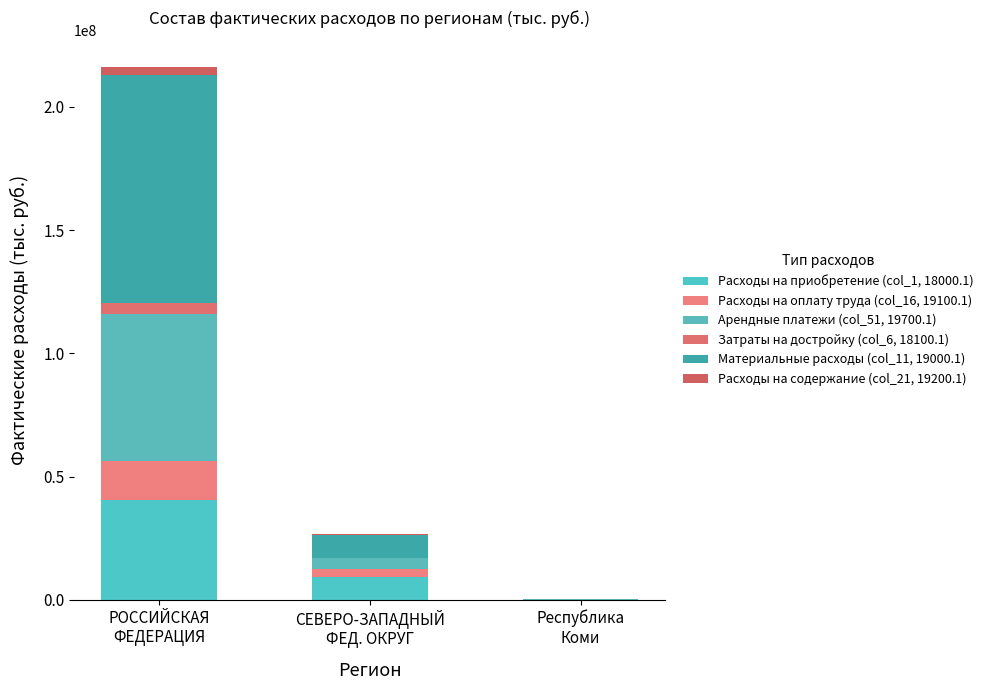

Is it true that Расходы на приобретение (col_1, 18000.1) equals 18574779 at Республика
Коми?

False